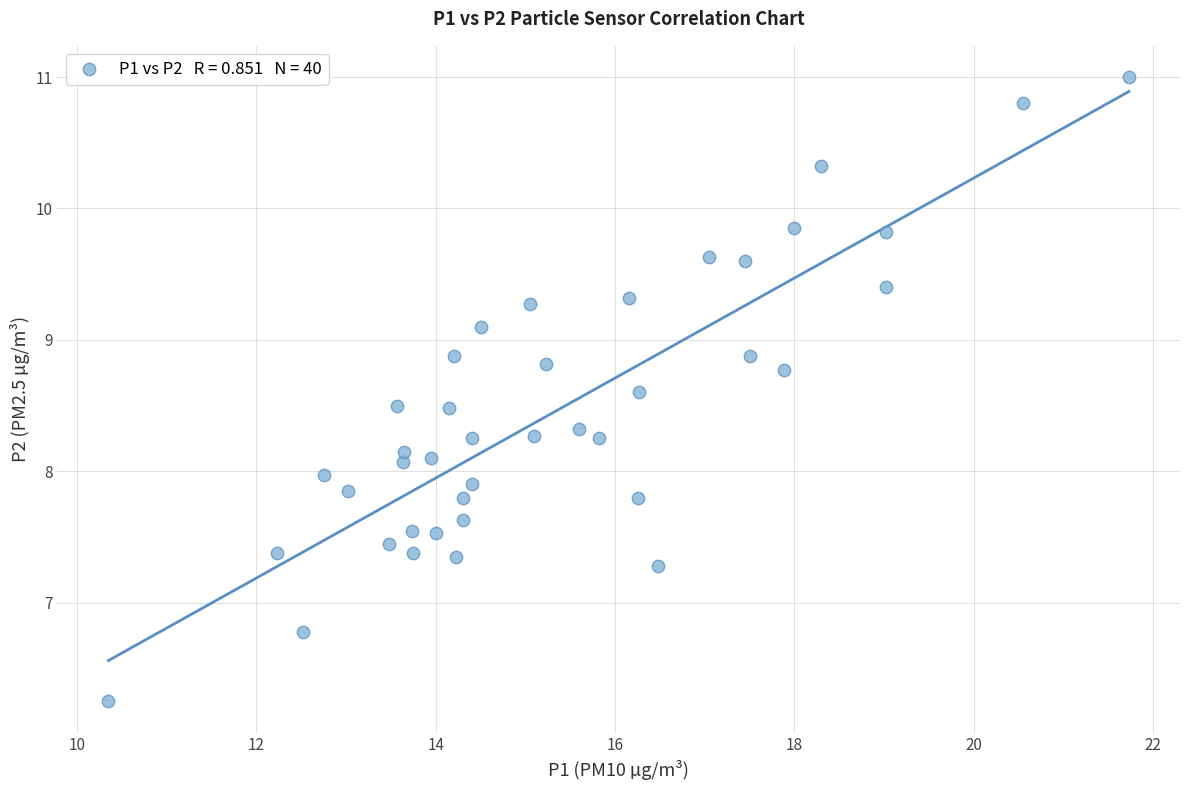

What is the range of X values (max minus min)?

11.4